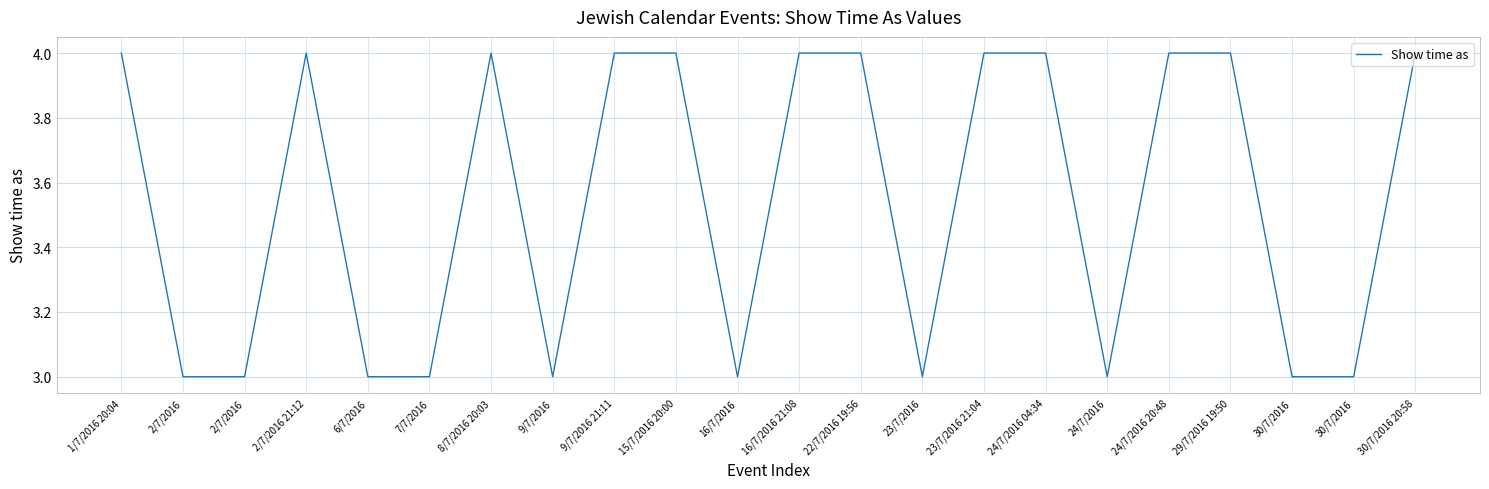

What is the sum of the values at 2/7/2016 and 9/7/2016 21:11?

7